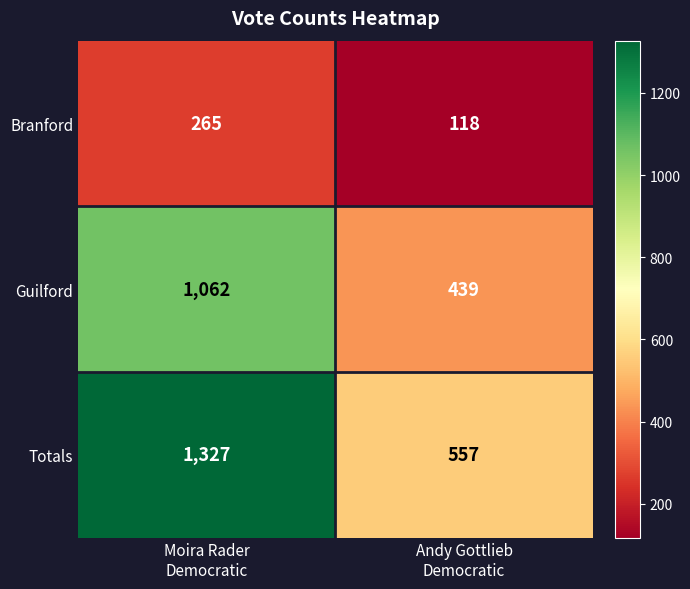

What is the average value of the Totals series?

942